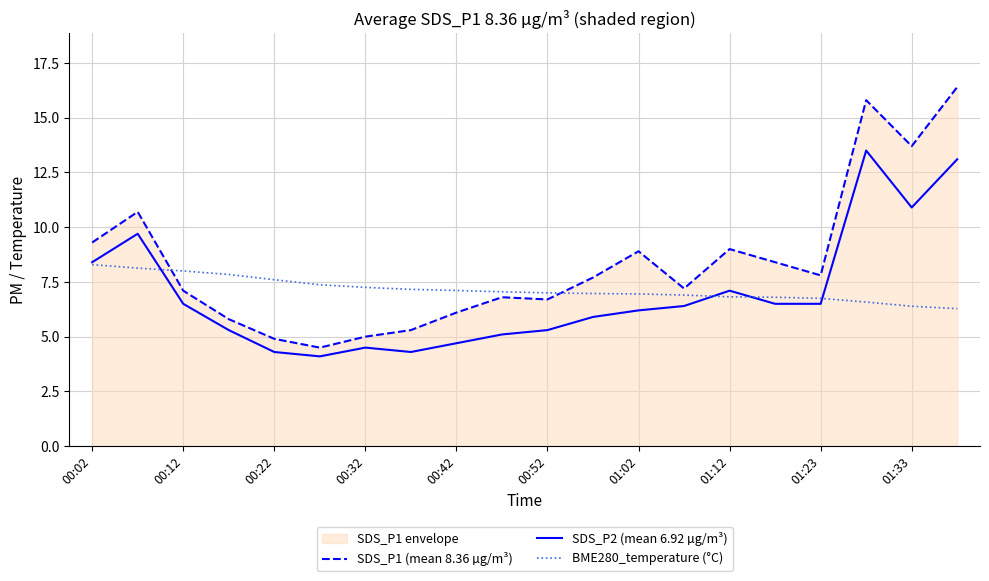

What is the sum of the SDS_P2 (mean 6.92 µg/m³) values at 00:02 and 00:42?

13.1